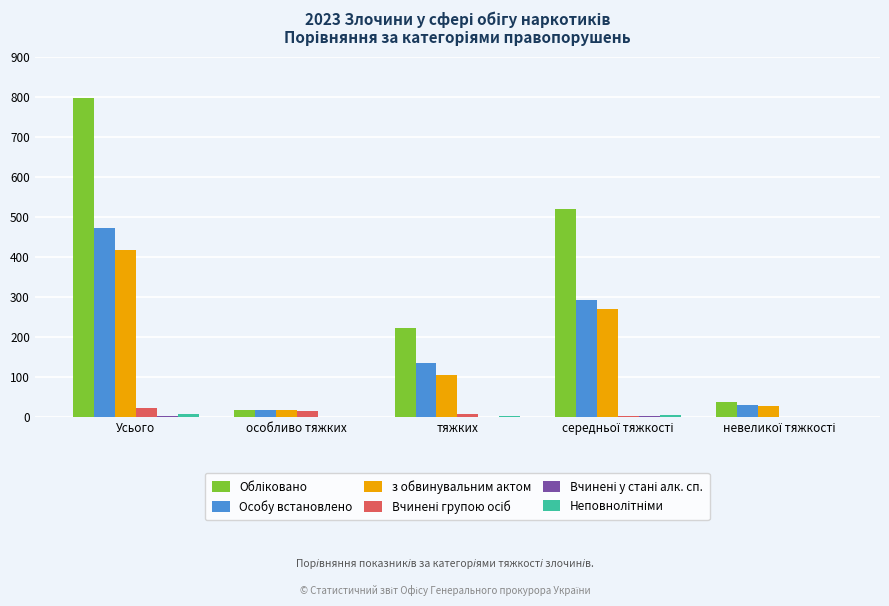

The value of з обвинувальним актом at Усього is 566. True or false?

False